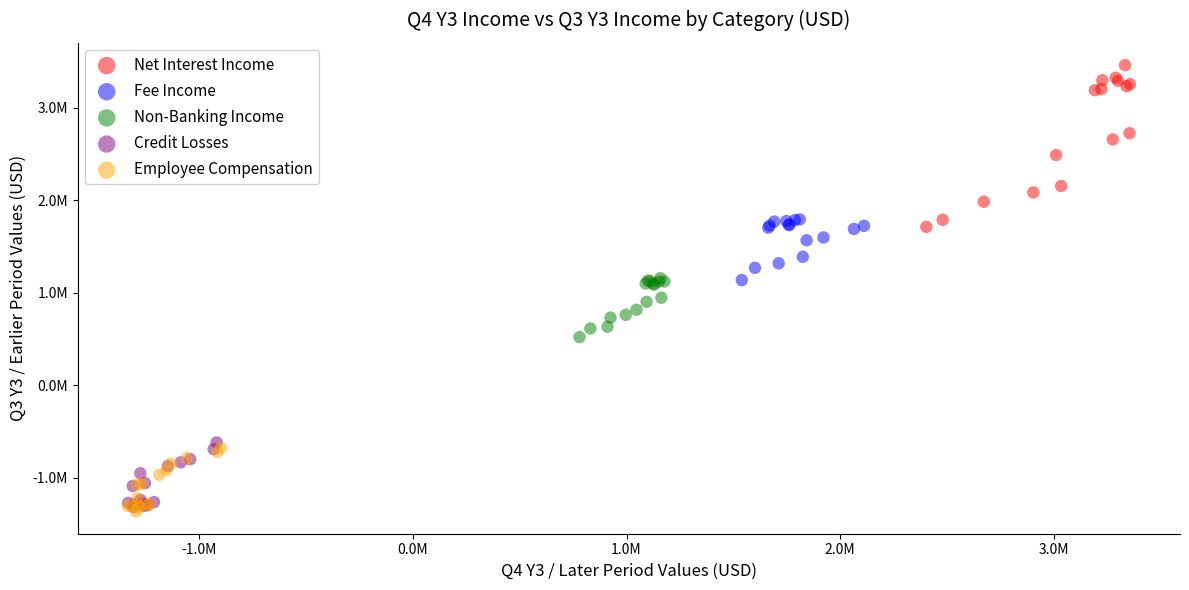

What are all the series names shown in the legend?

Net Interest Income, Fee Income, Non-Banking Income, Credit Losses, Employee Compensation